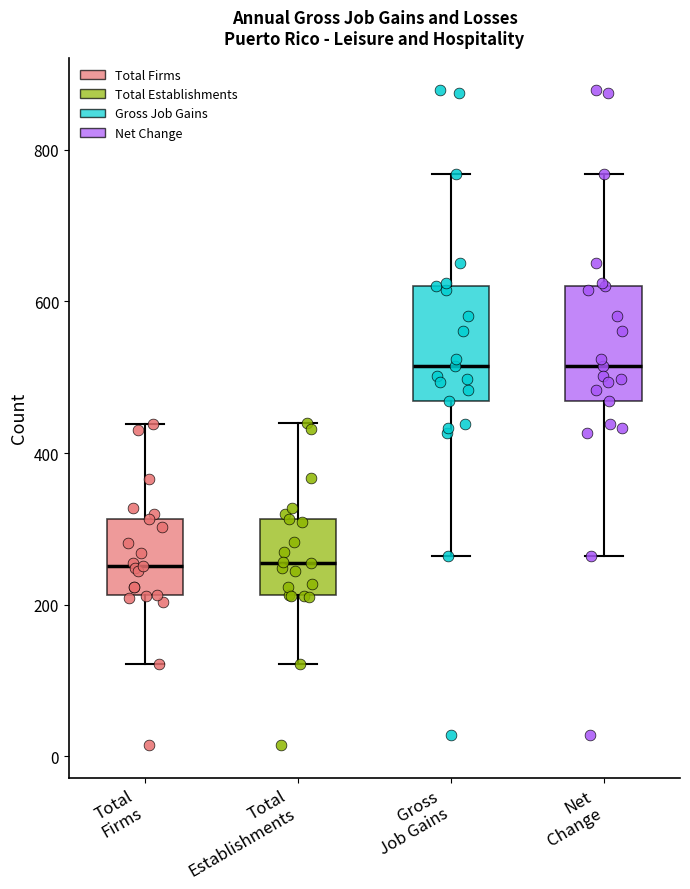

Where does the lower whisker of the box for Total Establishments end on the y-axis? The values are not printed on the chart, so give them approximately, as read against the axis.

120